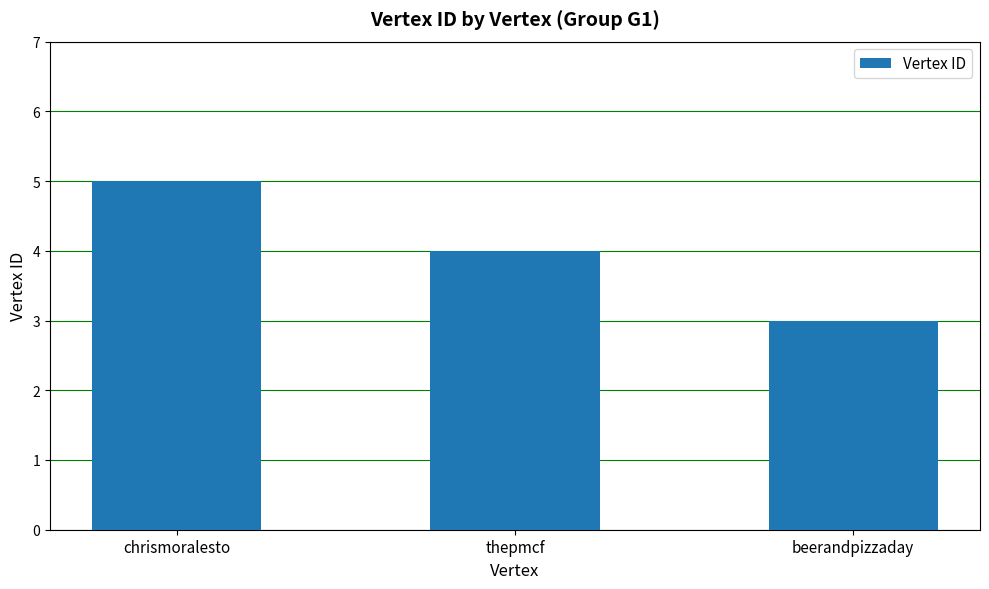

How many bars are there in total?

3